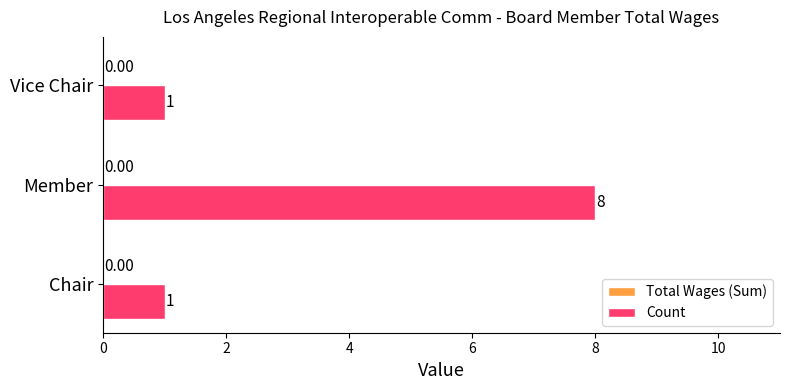

Which label corresponds to the largest value in the chart?

Member